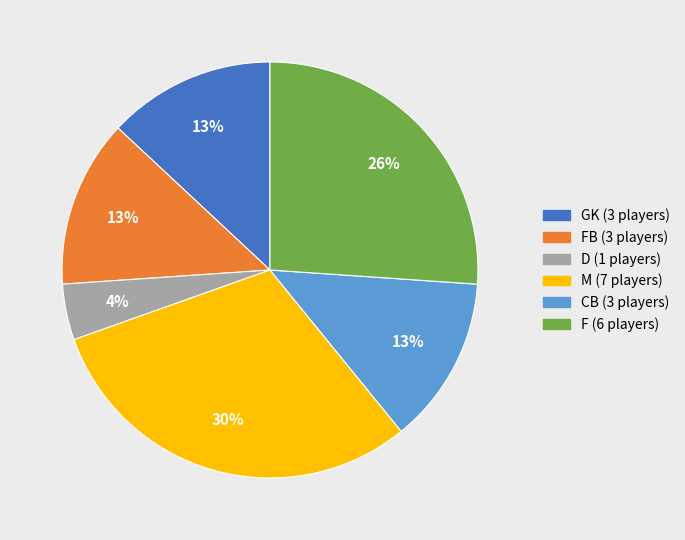

Is there any slice that represents more than half of the pie?

No